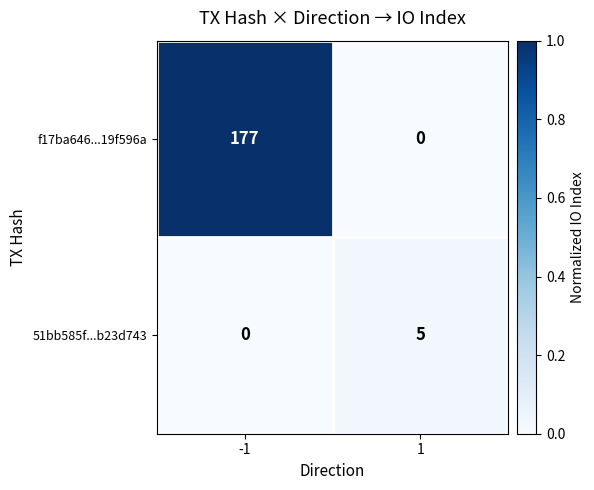

Count the number of categories in the chart.

2